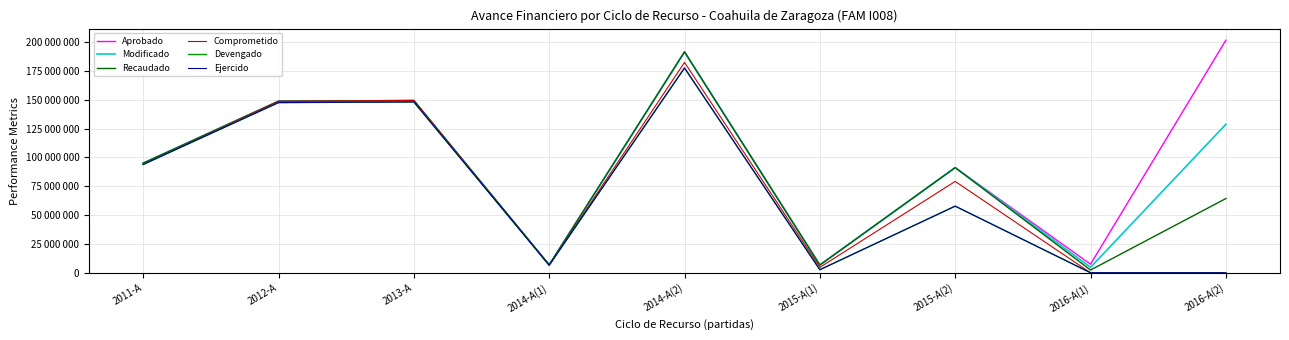

Reading left to right, extract all data points from this chart.

Aprobado: 2011-A=94986813	2012-A=148673309	2013-A=149313428	2014-A(1)=6826588	2014-A(2)=191463216	2015-A(1)=6712381	2015-A(2)=91153483	2016-A(1)=7395045	2016-A(2)=201572537
Modificado: 2011-A=94986813	2012-A=148673309	2013-A=149313428	2014-A(1)=6826588	2014-A(2)=191463216	2015-A(1)=6712381	2015-A(2)=91153483	2016-A(1)=4720605	2016-A(2)=128673173
Recaudado: 2011-A=94986813	2012-A=148673309	2013-A=149313428	2014-A(1)=6826588	2014-A(2)=191463216	2015-A(1)=6712381	2015-A(2)=91153483	2016-A(1)=2360302	2016-A(2)=64336586
Comprometido: 2011-A=93893088	2012-A=148673309	2013-A=149313428	2014-A(1)=6691301	2014-A(2)=182328755	2015-A(1)=4684724	2015-A(2)=79197320	2016-A(1)=0	2016-A(2)=0
Devengado: 2011-A=93893088	2012-A=147515007	2013-A=148085565	2014-A(1)=6569521	2014-A(2)=177522908	2015-A(1)=2651722	2015-A(2)=57752346	2016-A(1)=0	2016-A(2)=0
Ejercido: 2011-A=93893088	2012-A=147515007	2013-A=148085565	2014-A(1)=6569521	2014-A(2)=177522908	2015-A(1)=2651722	2015-A(2)=57752346	2016-A(1)=0	2016-A(2)=0